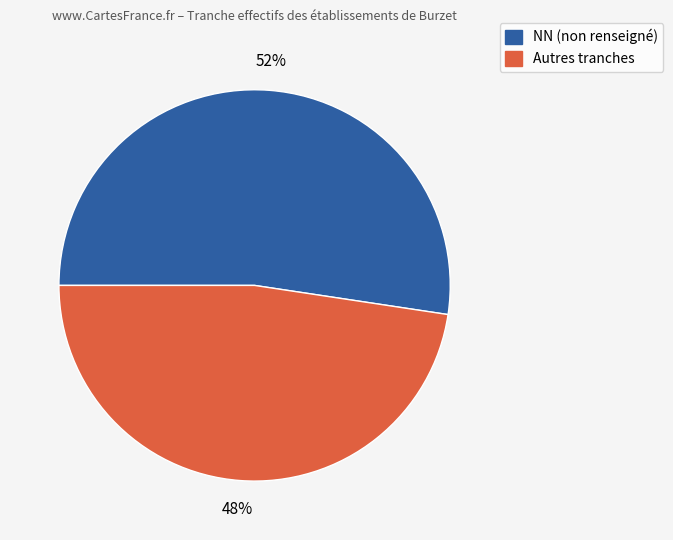

To the nearest percent, what is the average slice percentage?

50%